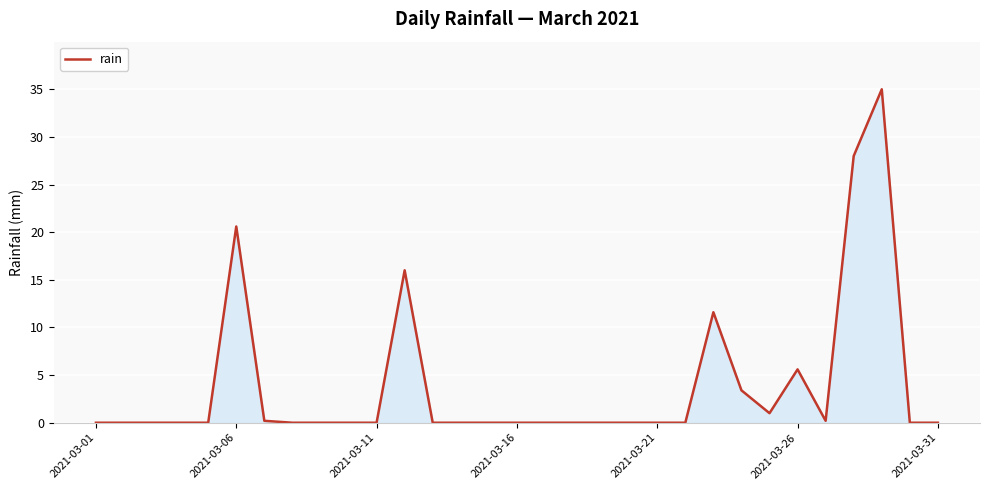

What is the greatest value displayed?

35.0